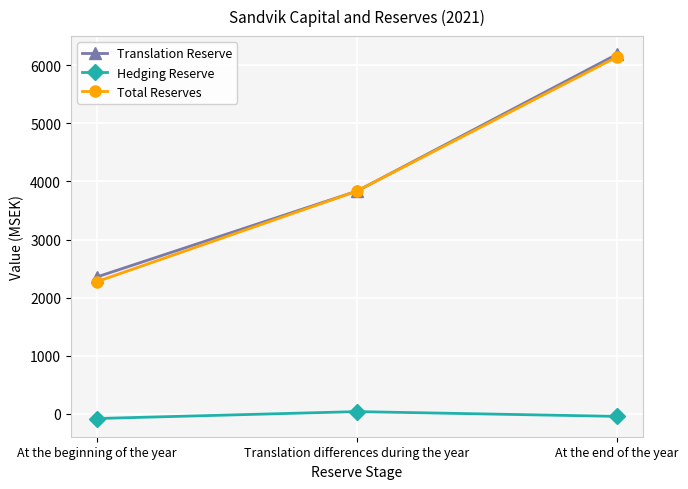

What is the sum of the Hedging Reserve values at Translation differences during the year and At the end of the year?

-8